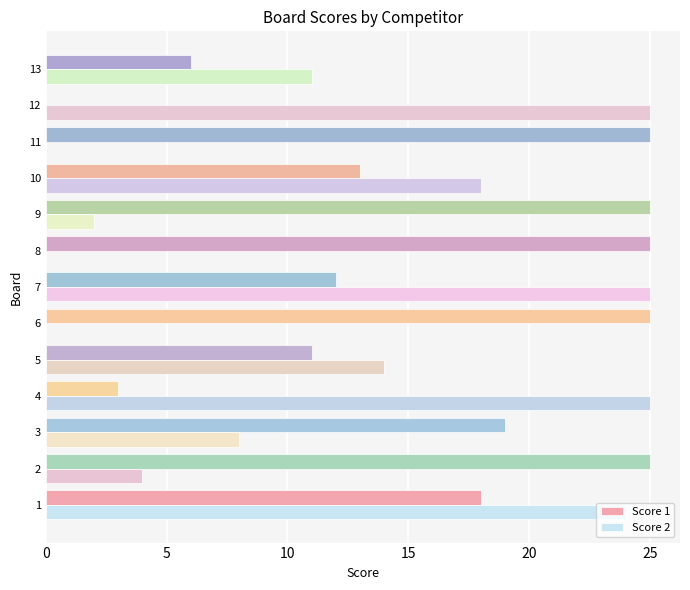

How many categories are shown in the chart?

13